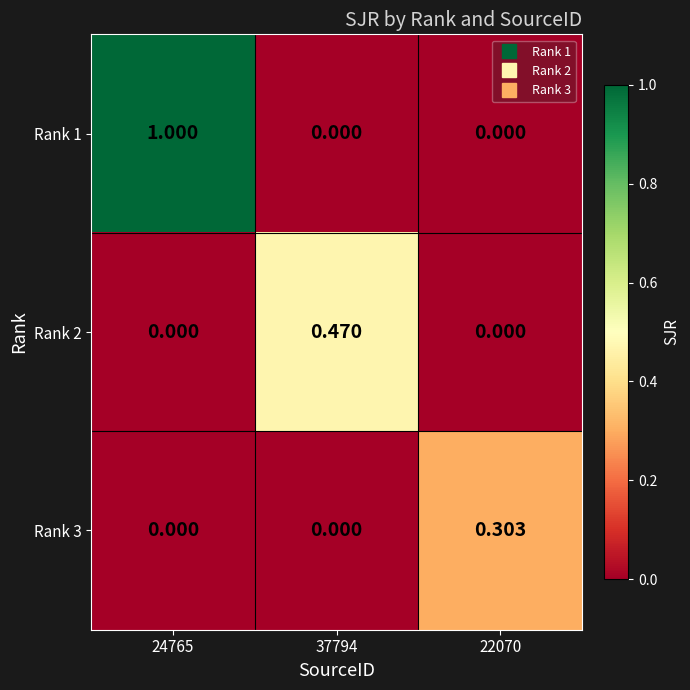

Is the value of Rank 1 at 24765 greater than the value of Rank 2 at 24765?

Yes